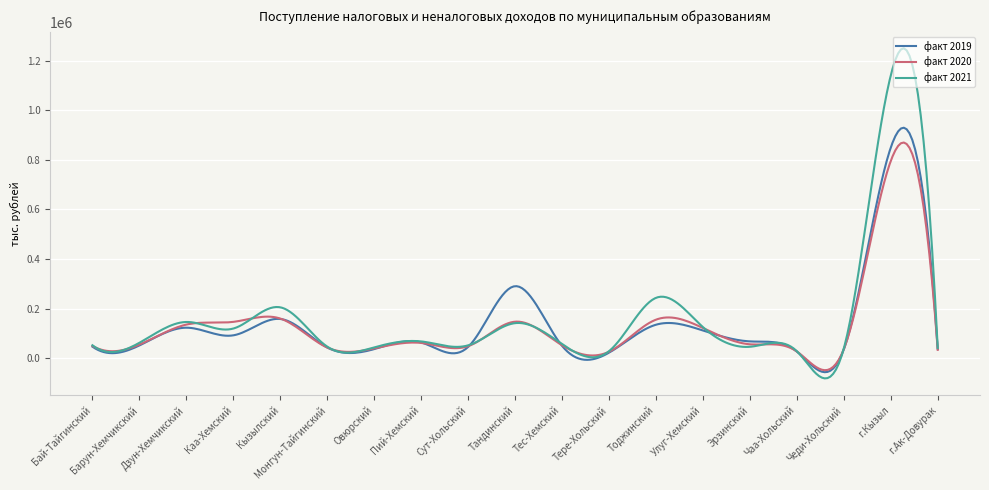

Rank the series by their maximum value, from lowest to highest.

факт 2020, факт 2019, факт 2021